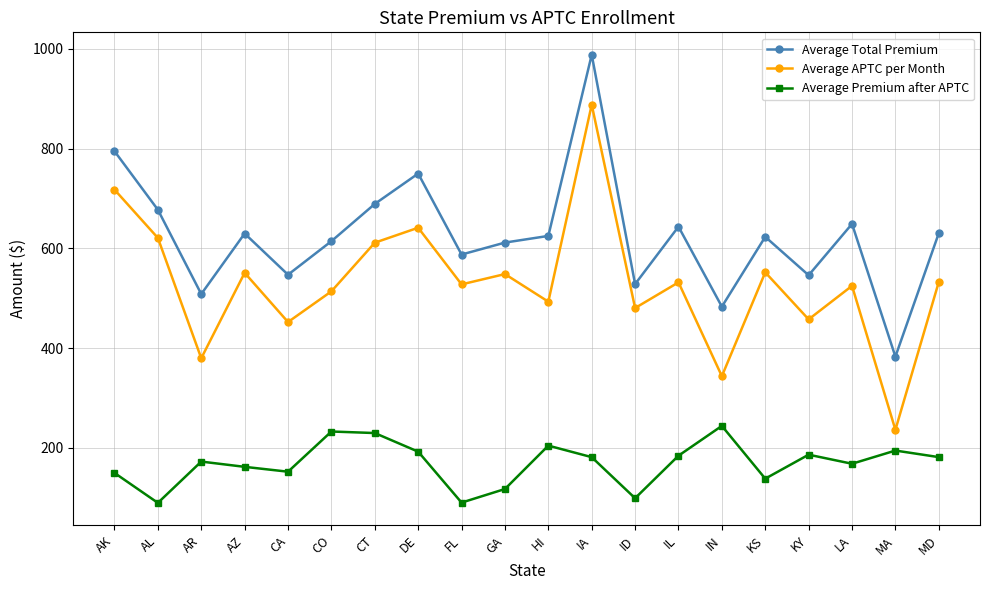

How many values in the Average Premium after APTC series exceed 181?

10